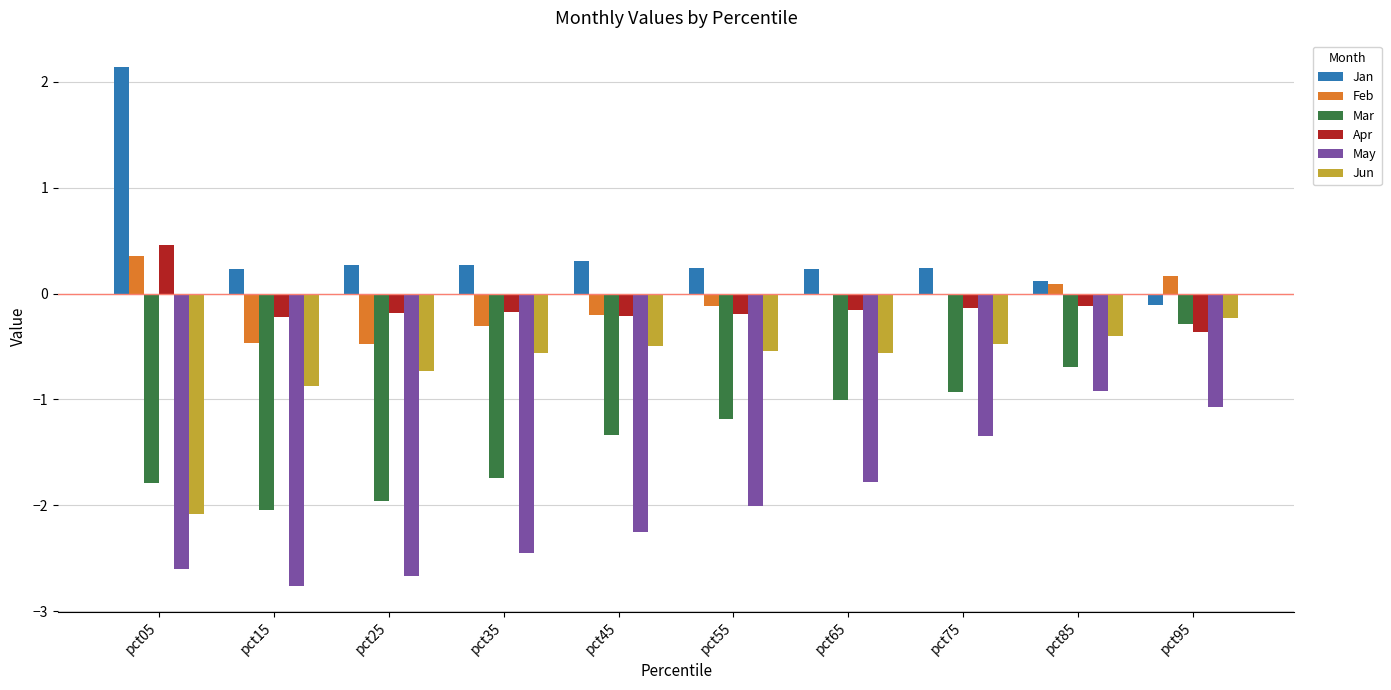

Which series has the largest total across all categories?

Jan